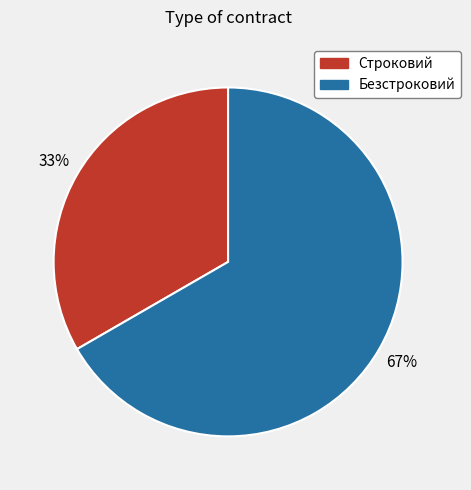

Which category has the smallest portion of the pie?

Строковий